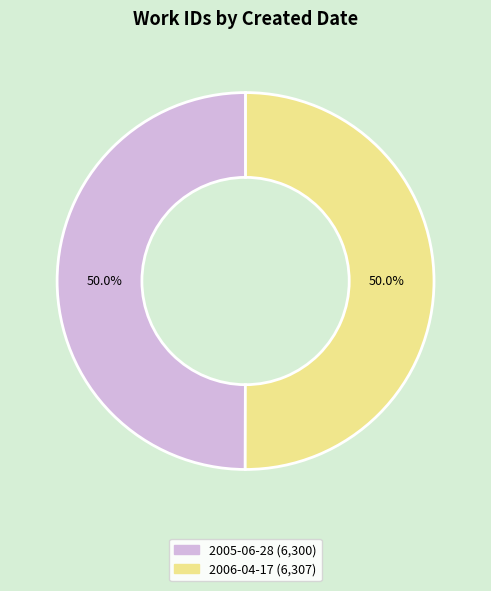

What is the ratio of the value at 2005-06-28 to the value at 2006-04-17?

1.0